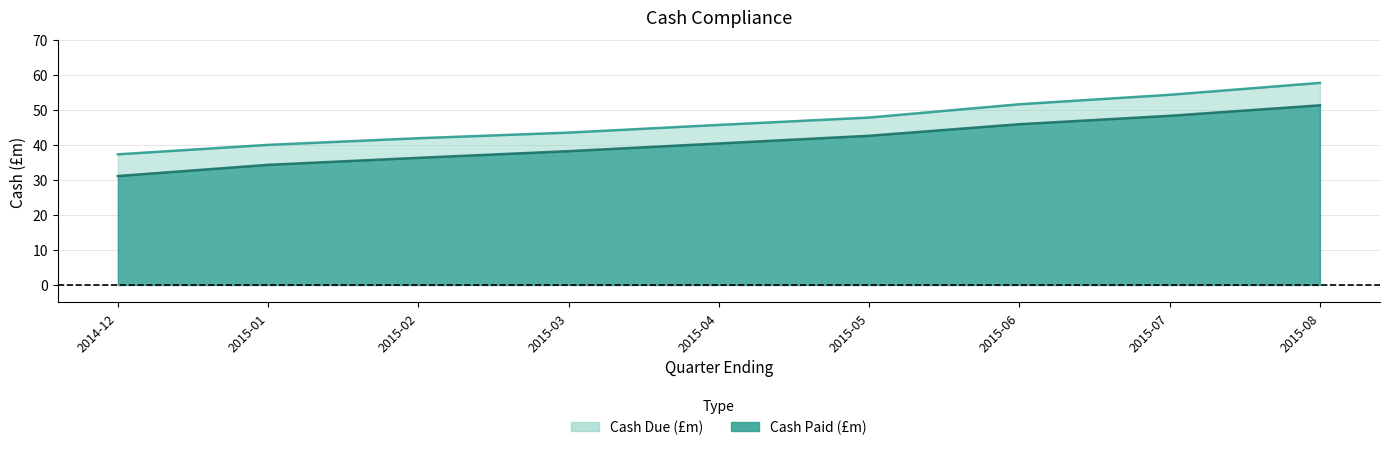

List the series in order of their peak value, lowest first.

Cash Paid (£m), Cash Due (£m)